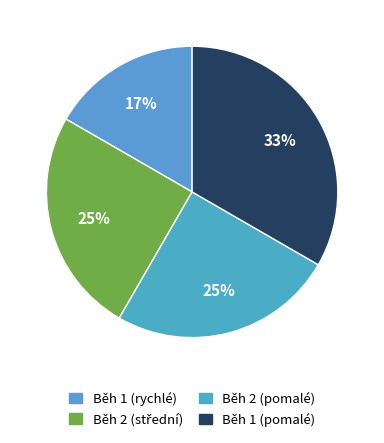

Count the number of slices in the pie.

4